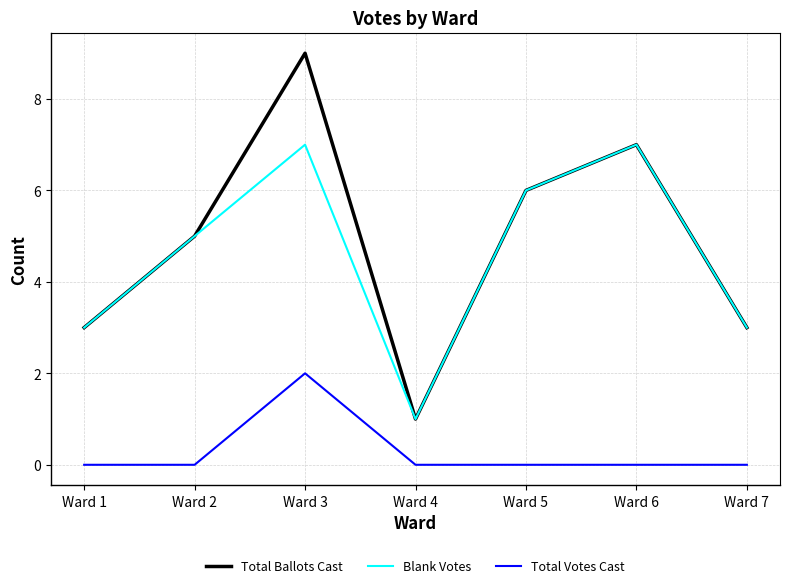

What are all the series names shown in the legend?

Total Ballots Cast, Blank Votes, Total Votes Cast